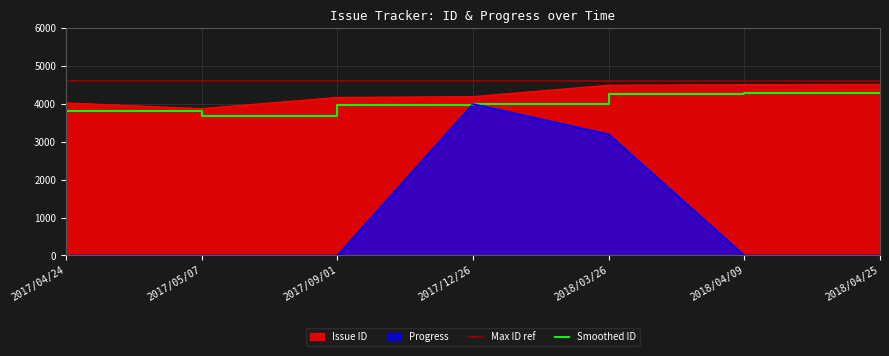

True or false: Smoothed ID and Issue ID intersect in this chart.

False